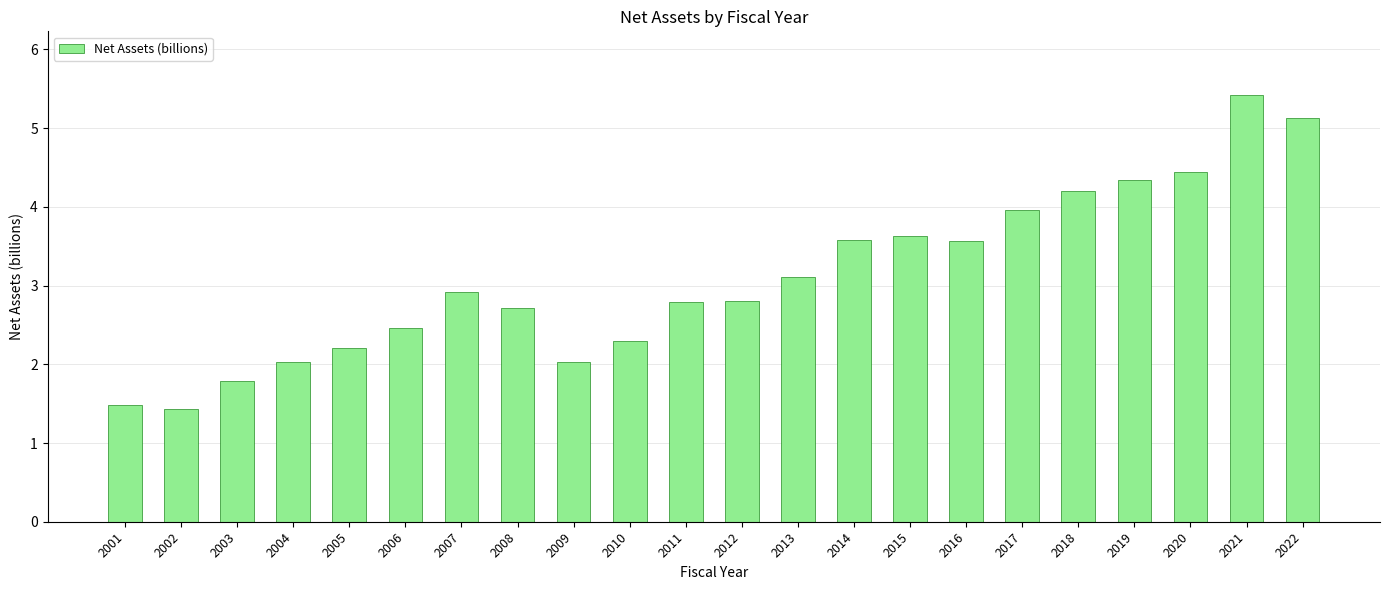

The value at 2011 is 1.9. True or false?

False